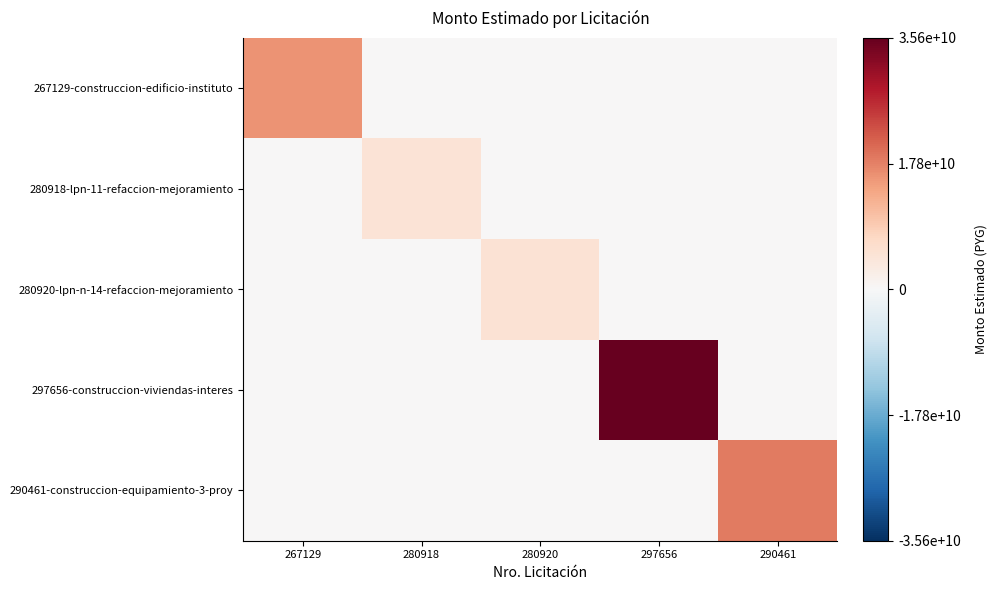

Reading left to right, transcribe all the data shown in this chart.

267129-construccion-edificio-instituto: 267129=0.4	280918=0.0	280920=0.0	297656=0.0	290461=0.0
280918-lpn-11-refaccion-mejoramiento: 267129=0.0	280918=0.1	280920=0.0	297656=0.0	290461=0.0
280920-lpn-n-14-refaccion-mejoramiento: 267129=0.0	280918=0.0	280920=0.1	297656=0.0	290461=0.0
297656-construccion-viviendas-interes: 267129=0.0	280918=0.0	280920=0.0	297656=1.0	290461=0.0
290461-construccion-equipamiento-3-proy: 267129=0.0	280918=0.0	280920=0.0	297656=0.0	290461=0.5